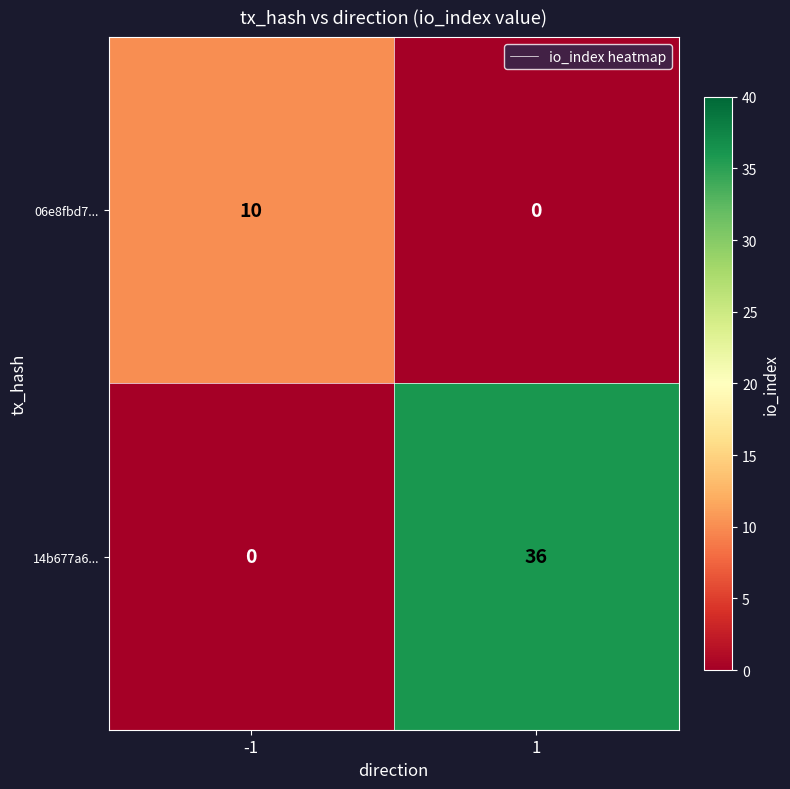

What is the sum of all 14b677a6... values?

36